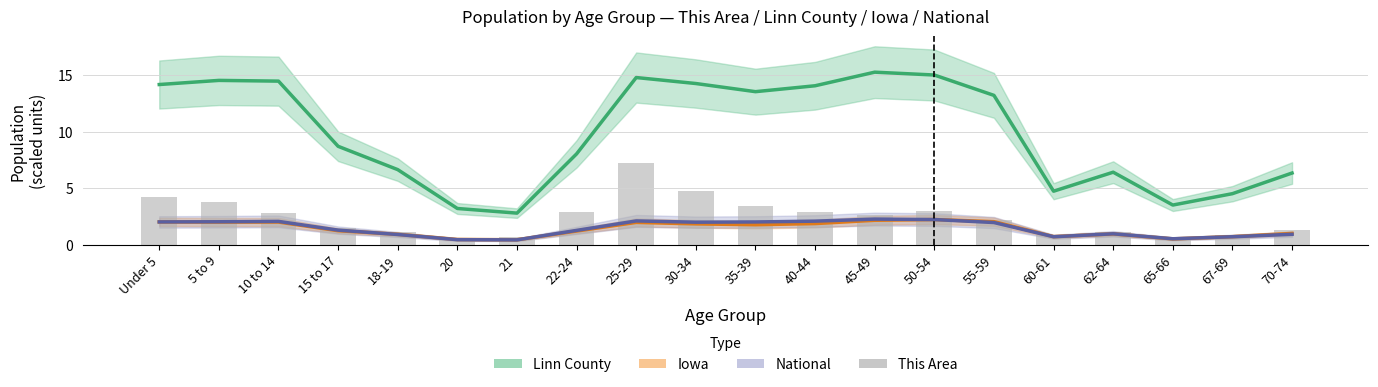

The value of Iowa at 18-19 is 0.9. True or false?

True